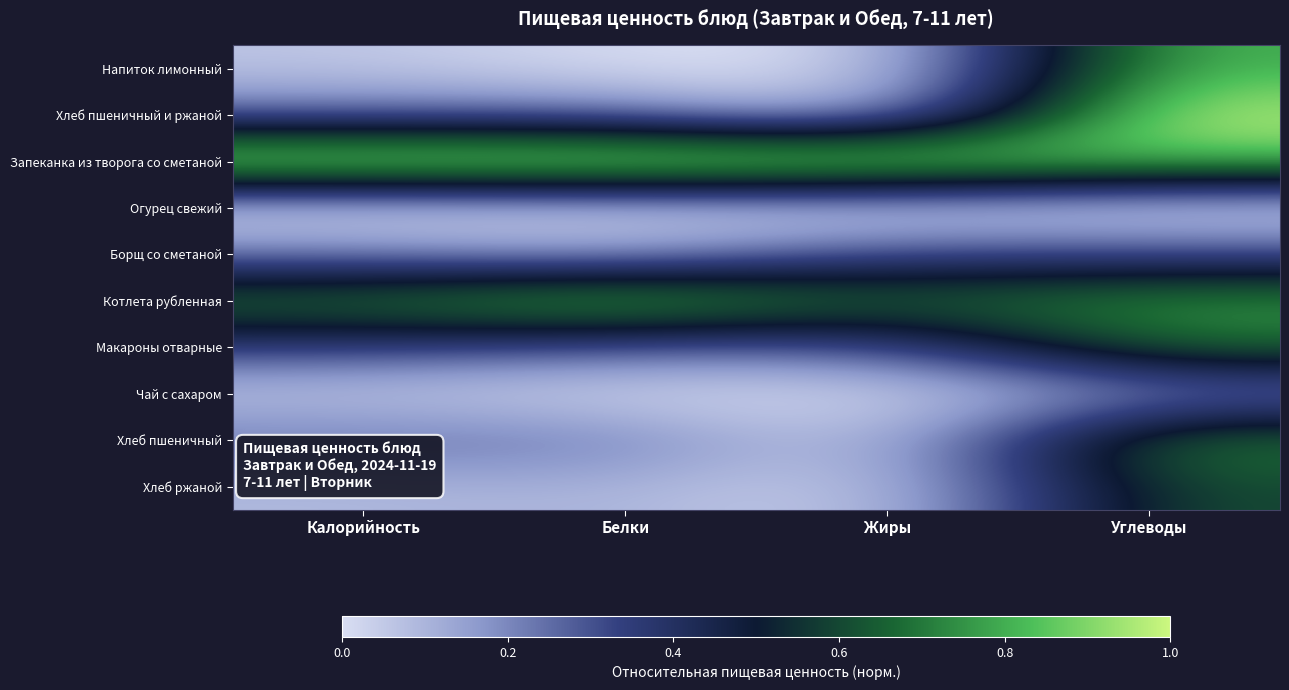

At which category is the sum across all series the highest?

Углеводы